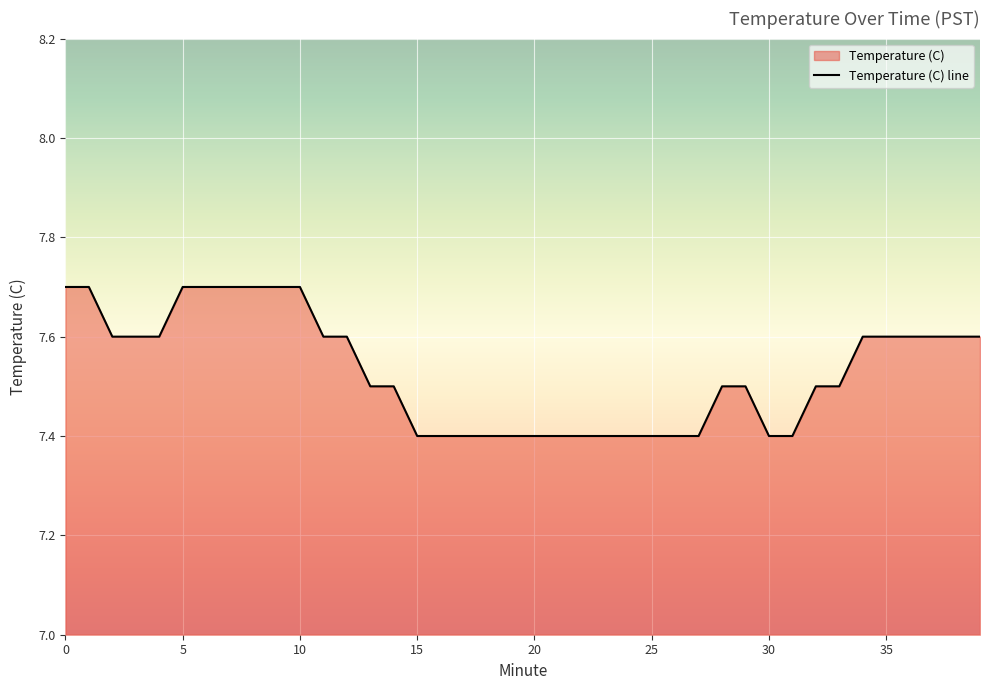

The value at 30 is 7.4. True or false?

True